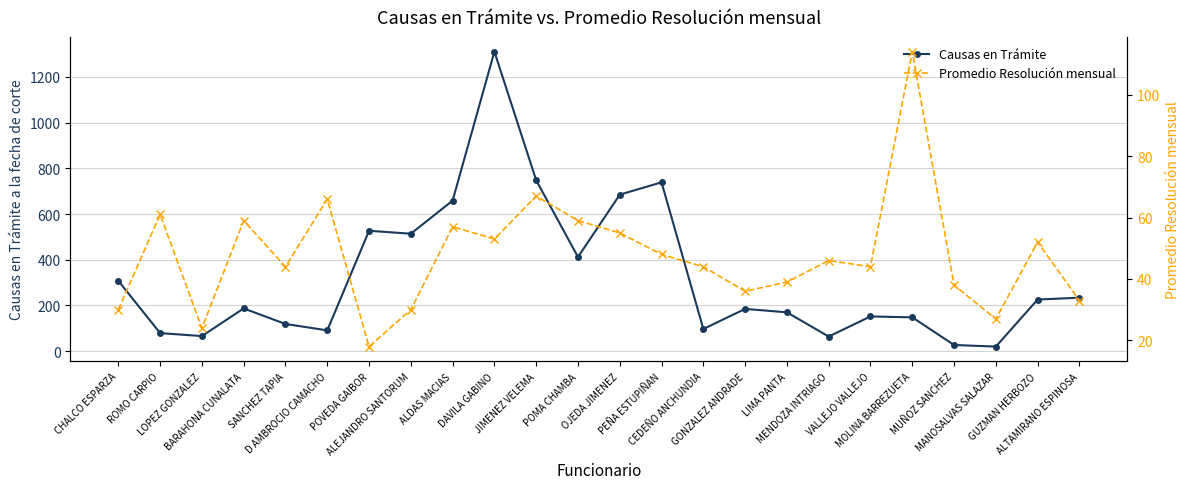

At POMA CHAMBA, list the series in order from largest to smallest.

Causas en Trámite, Promedio Resolución mensual